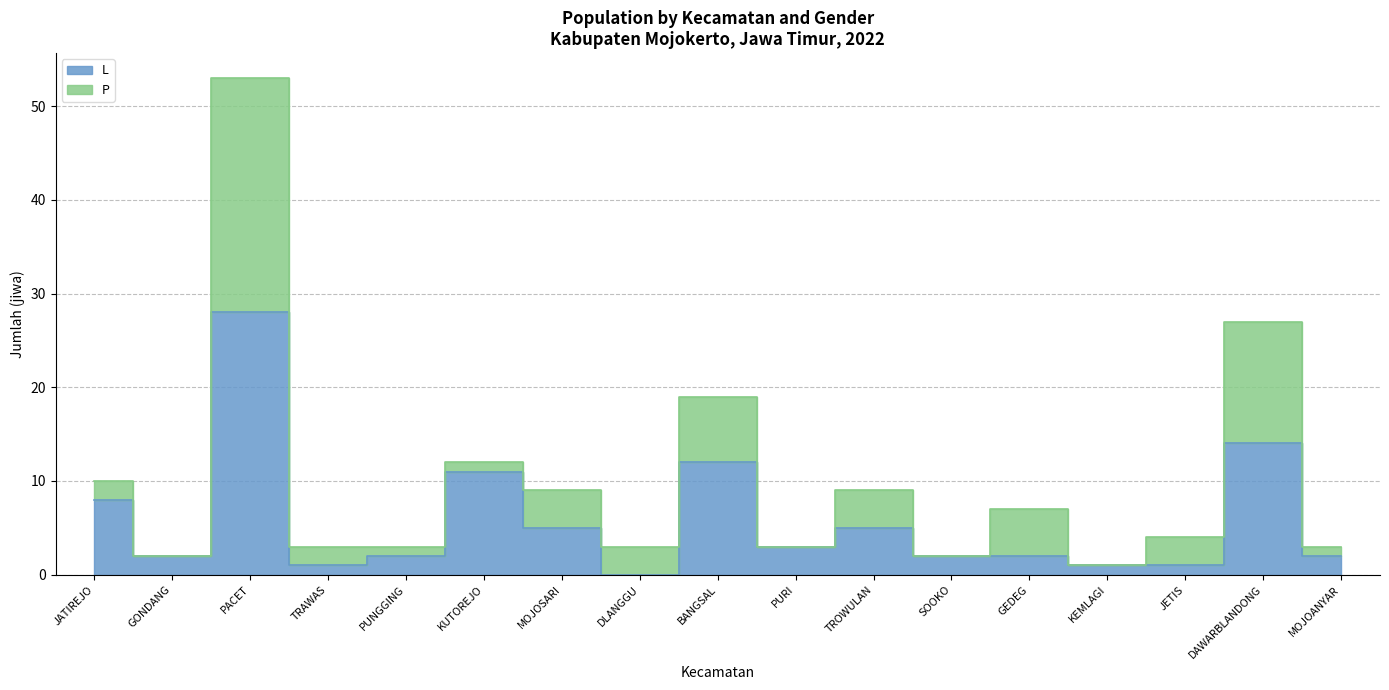

What is the value of the 15th point from the left?

1